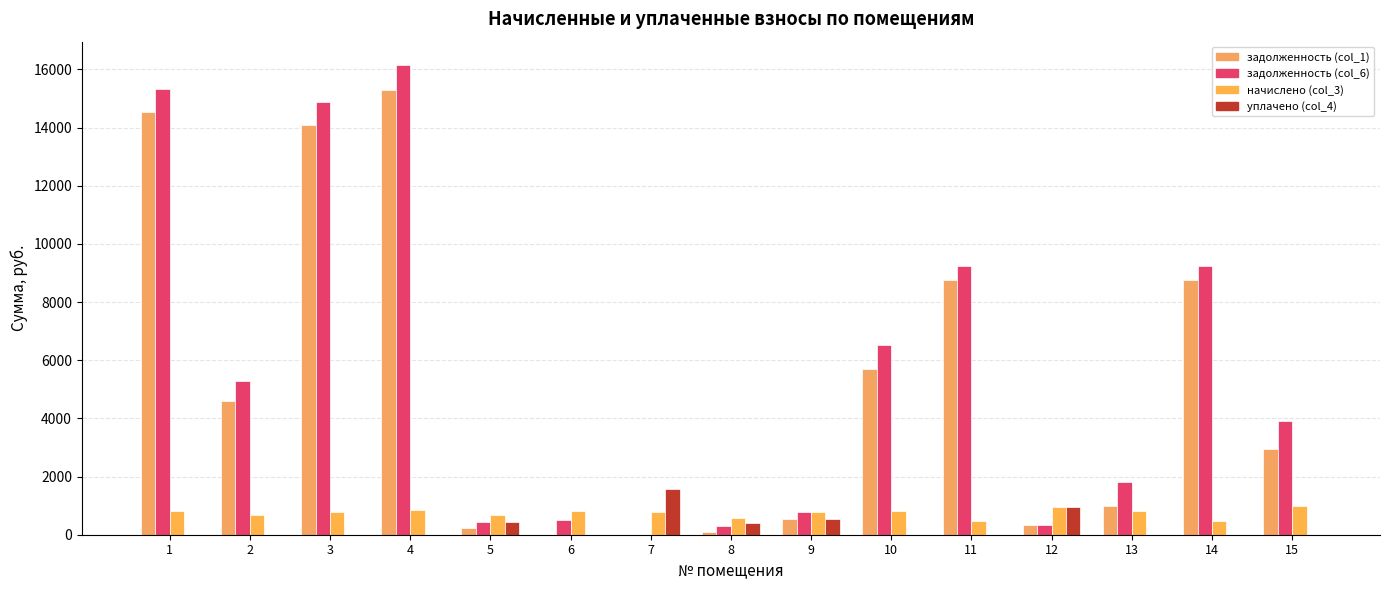

Count the number of categories in the chart.

15